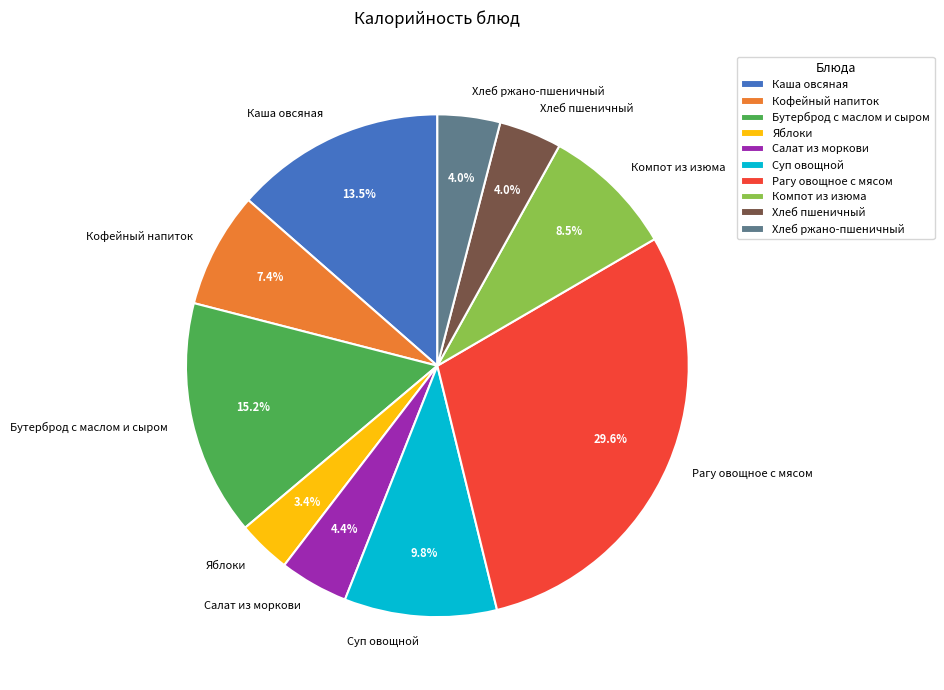

To the nearest percent, what is the combined percentage of Рагу овощное с мясом and Салат из моркови?

34%